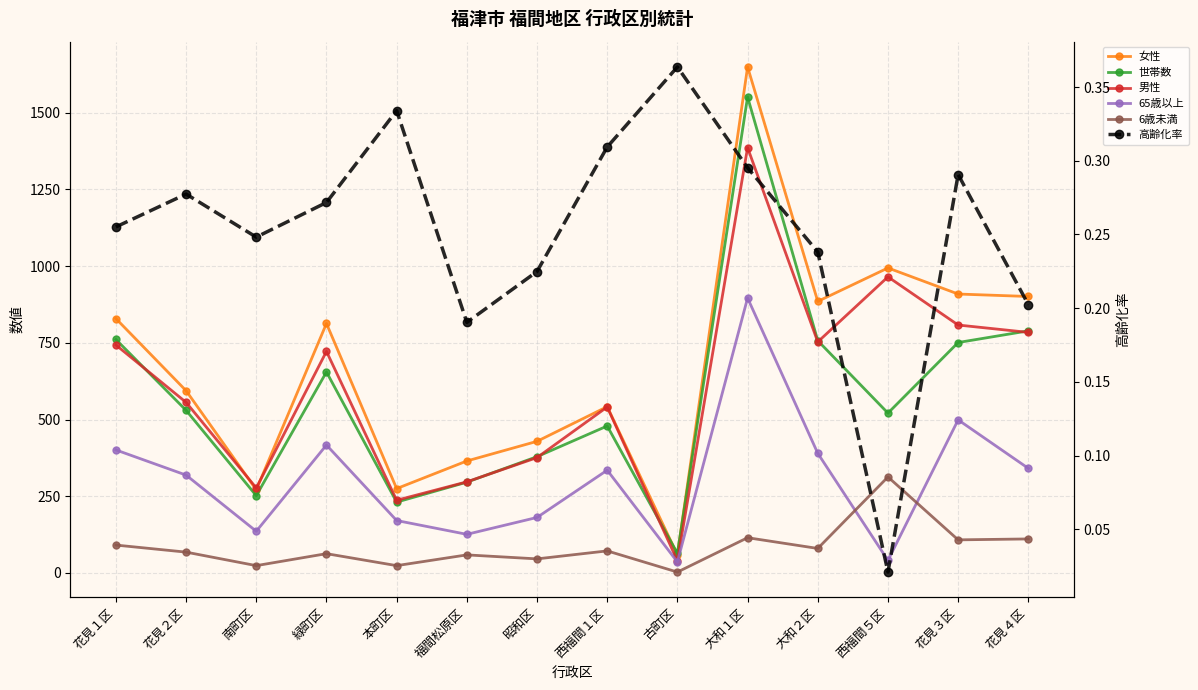

At which label does 高齢化率 reach its minimum?

西福間５区